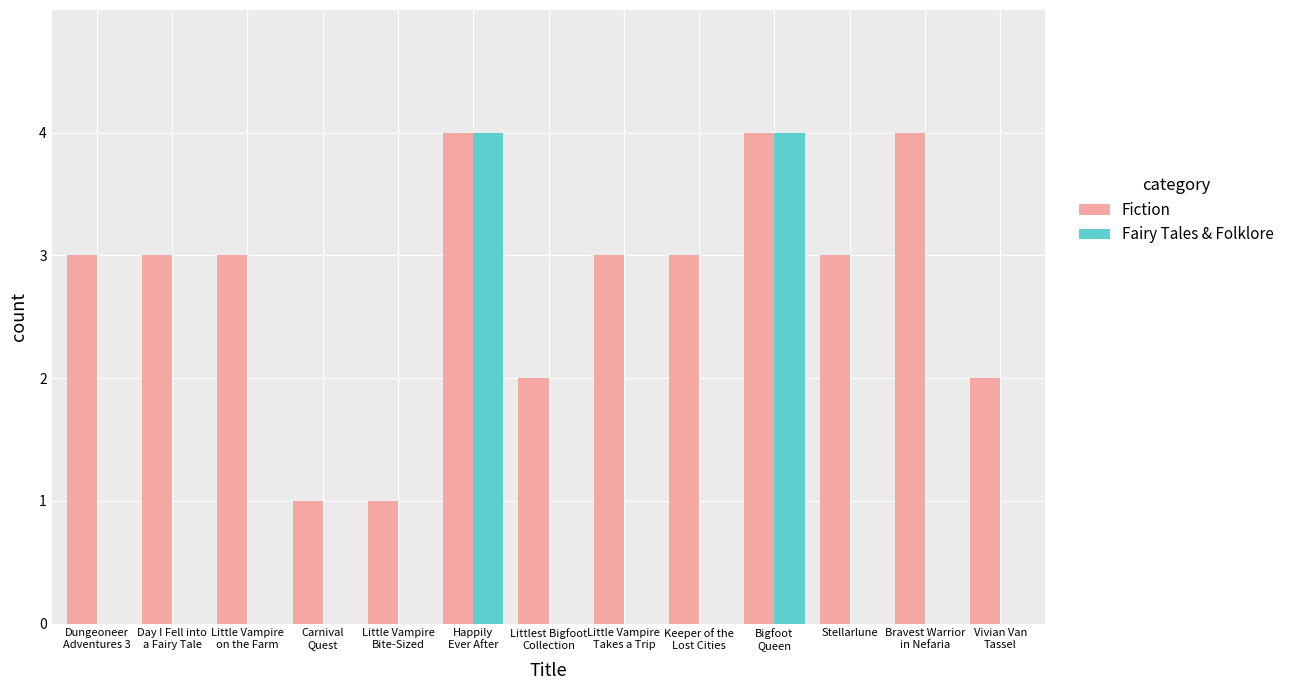

Which series has the largest total across all categories?

Fiction